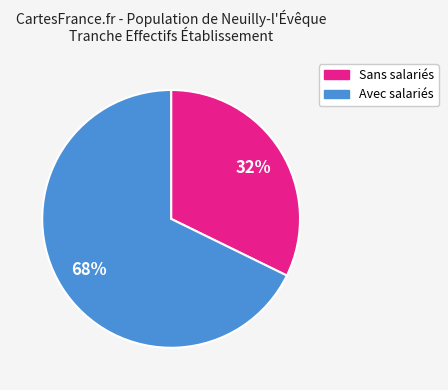

To the nearest percent, what is the difference between the largest and smallest slice percentages?

36%